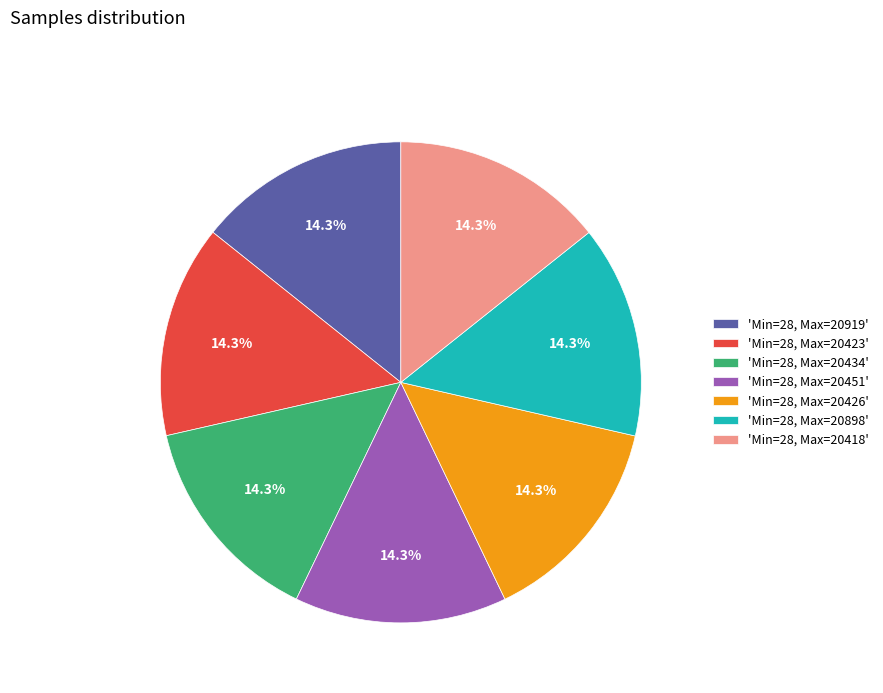

Does 'Min=28, Max=20418' account for over 50% of the chart?

No